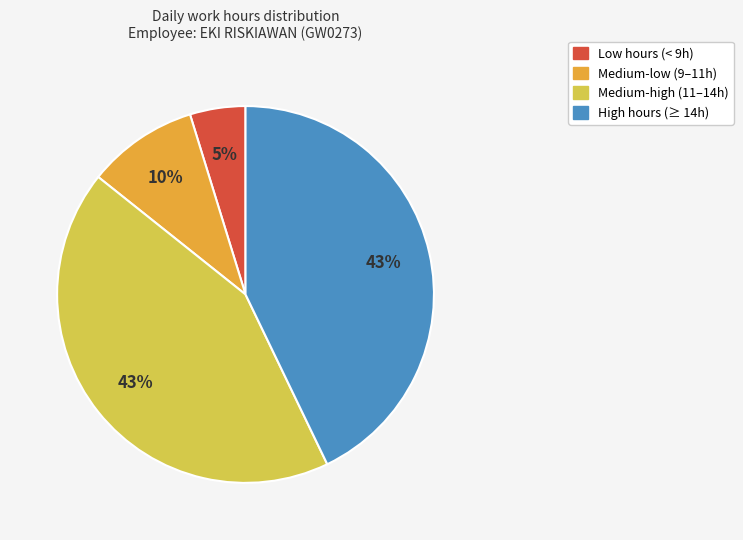

To the nearest percent, what is the difference between the largest and smallest slice percentages?

38%